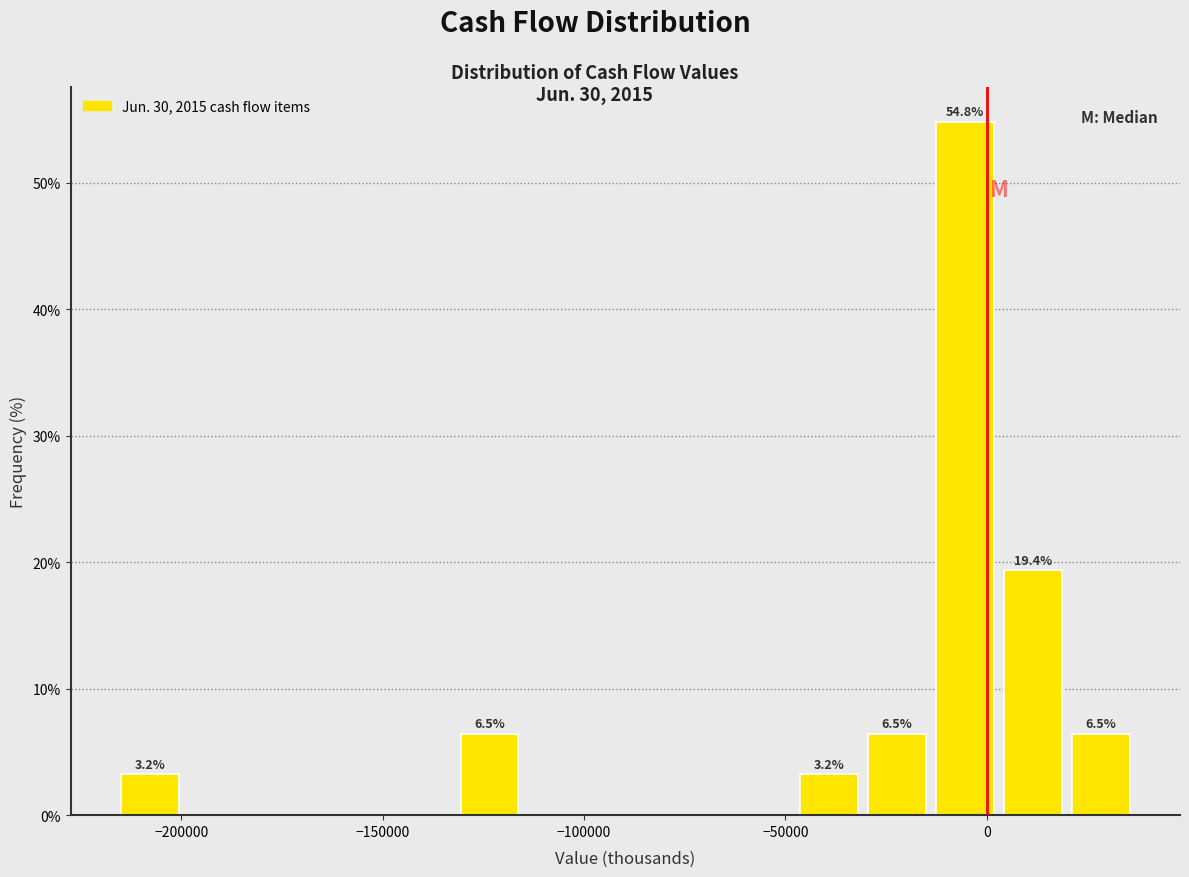

Around what value on the x-axis is the tallest bar? Give the approximate position of its centre, as read against the axis.

-5000